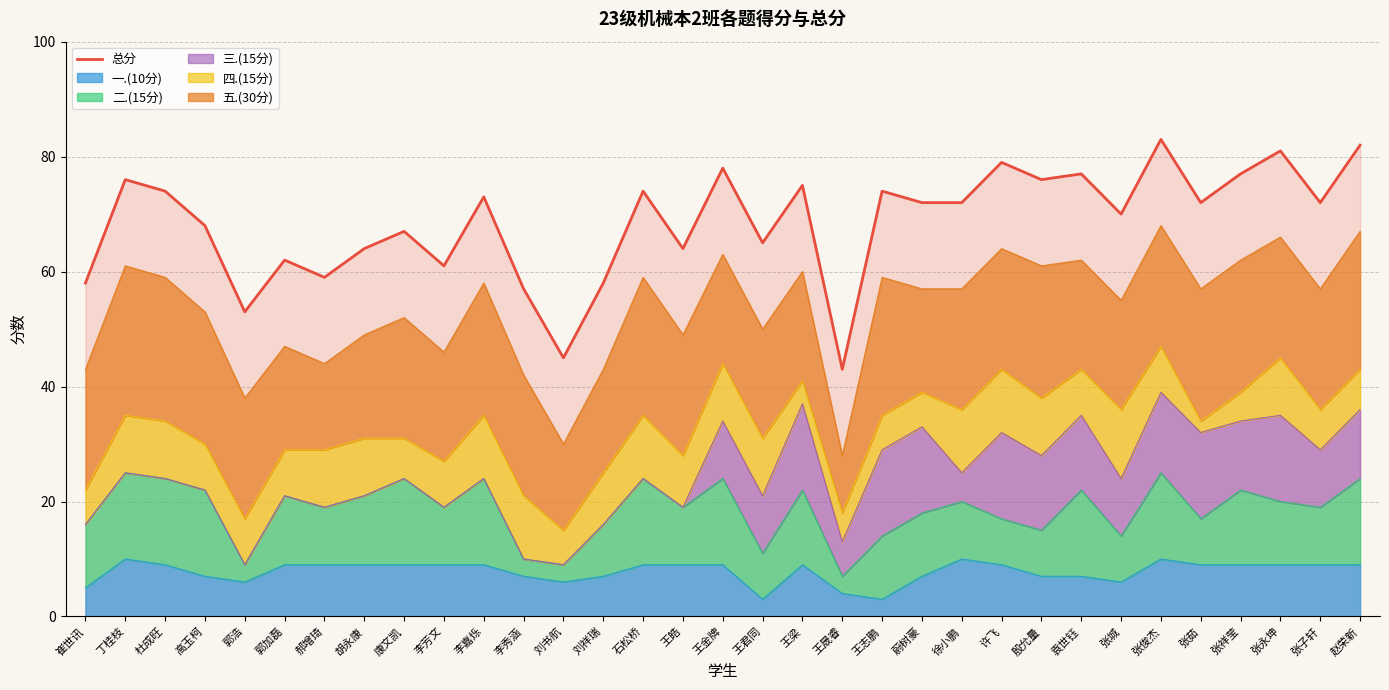

How many data points are less than 72?

15